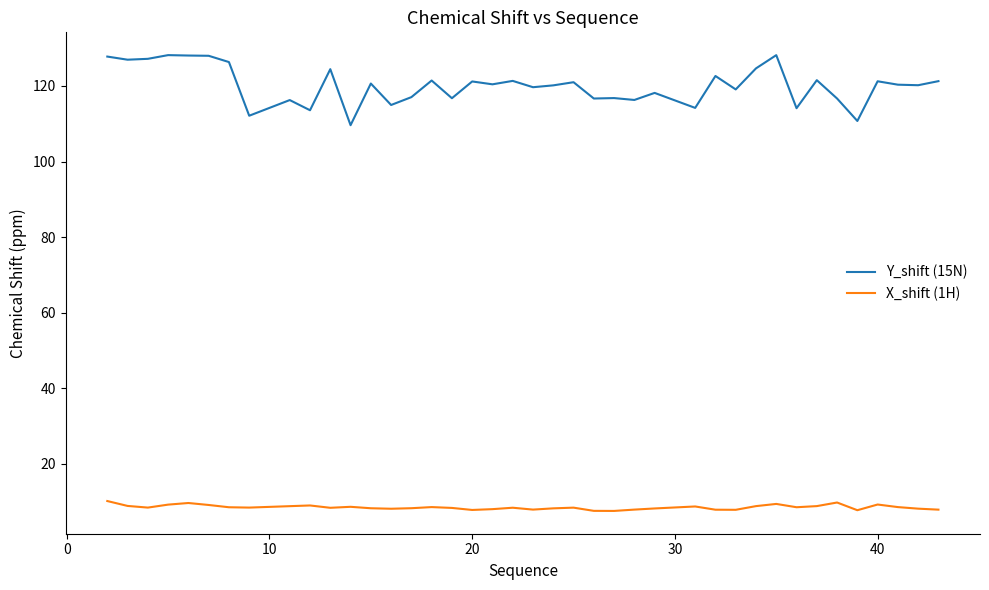

Rank the series by their maximum value, from lowest to highest.

X_shift (1H), Y_shift (15N)